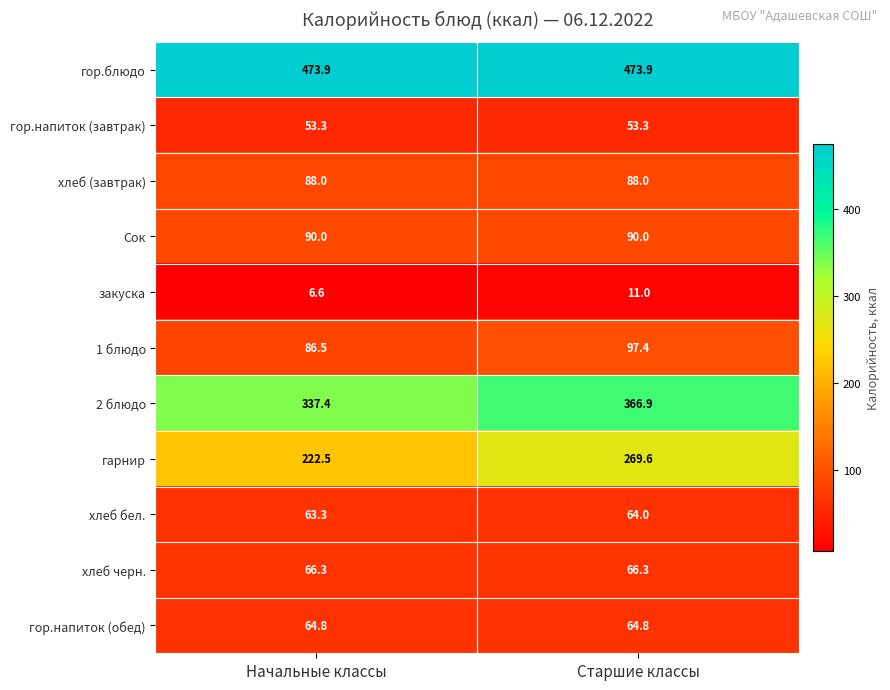

Reading right to left, what are all the values shown in this chart?

гор.блюдо: 473.9	473.9
гор.напиток (завтрак): 53.3	53.3
хлеб (завтрак): 88.0	88.0
Сок: 90.0	90.0
закуска: 11.0	6.6
1 блюдо: 97.4	86.5
2 блюдо: 366.9	337.4
гарнир: 269.6	222.5
хлеб бел.: 64.0	63.3
хлеб черн.: 66.3	66.3
гор.напиток (обед): 64.8	64.8